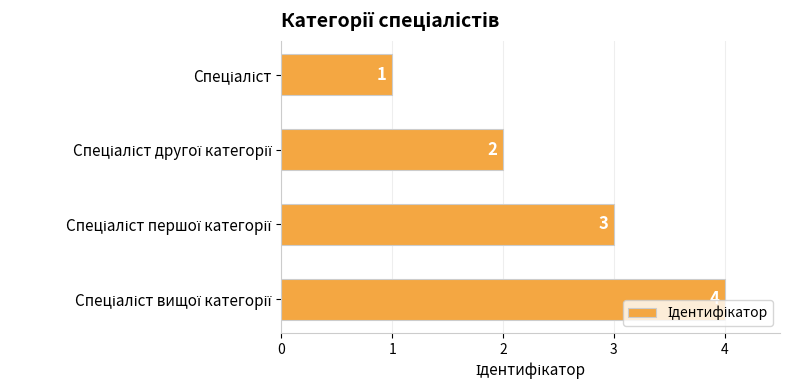

How many categories are shown in the chart?

4